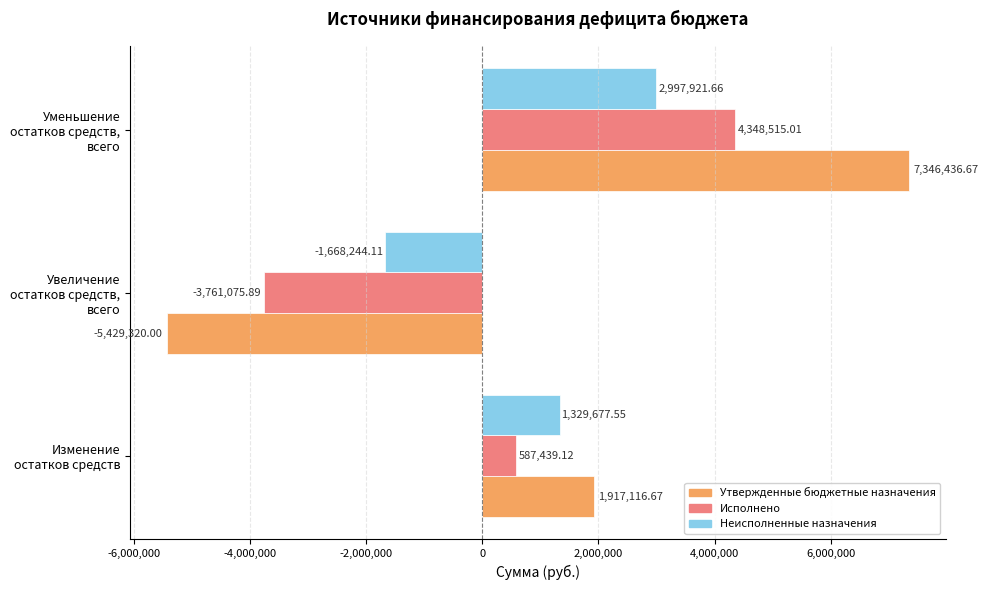

At which category does the chart reach its minimum across all series?

Увеличение остатков средств, всего